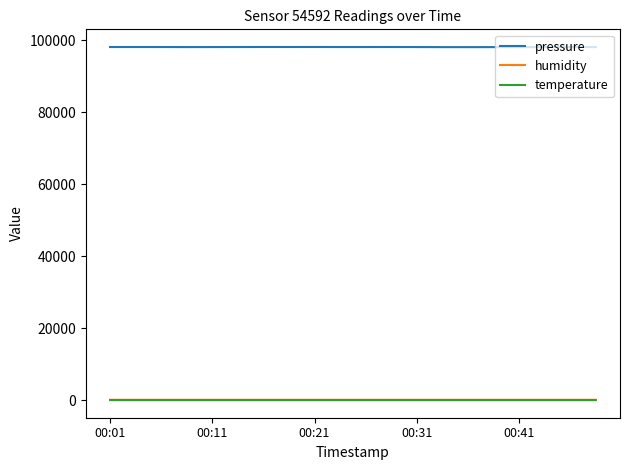

Which series has the largest total across all categories?

pressure